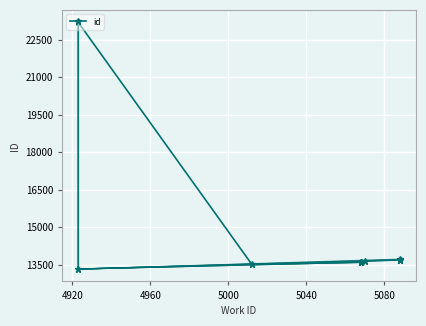

How many values are below 13636?

5